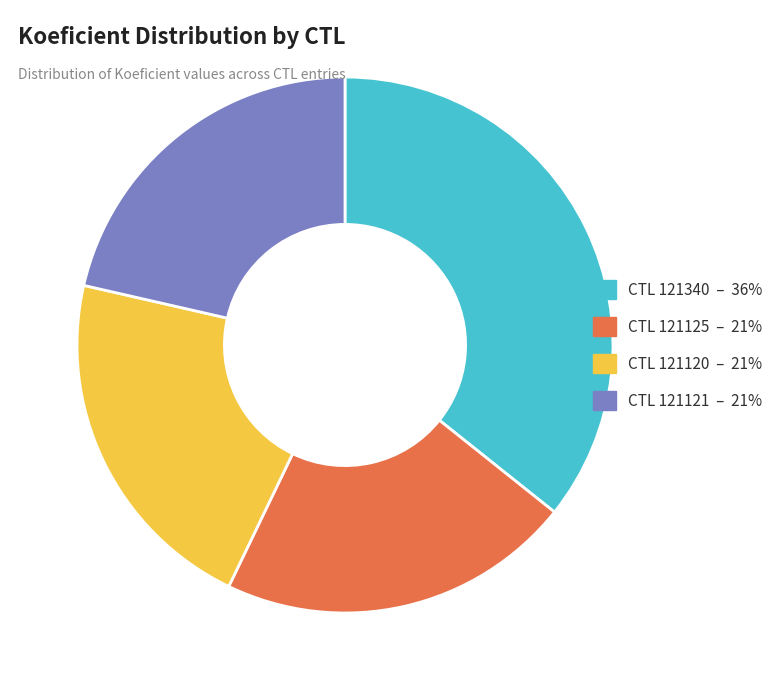

Does any single category account for the majority?

No